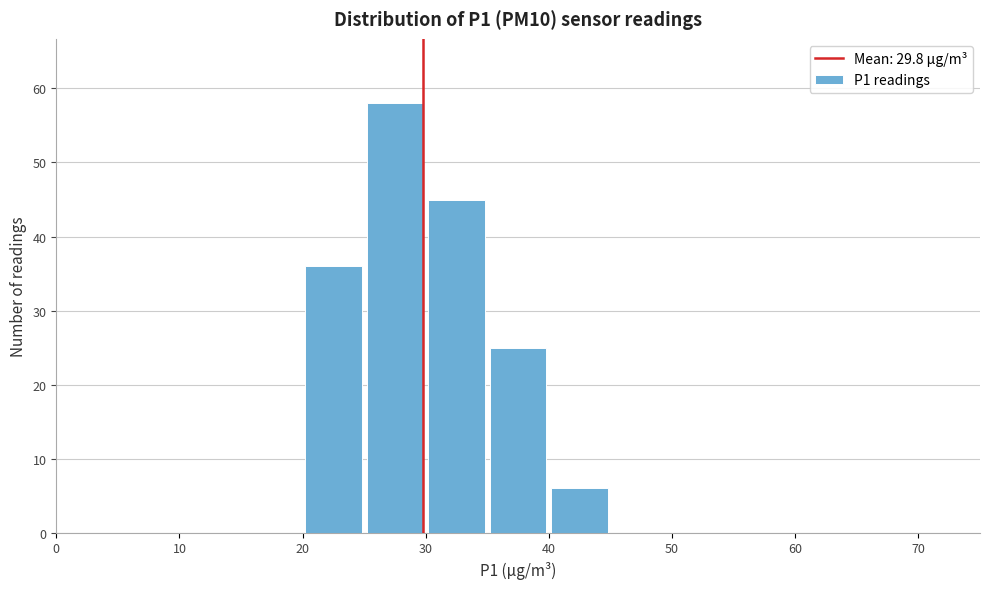

Reading left to right, transcribe this chart: for each bar, give the range it covers on the x-axis and its height. The values are not printed on the chart, so give them approximately, as read against the axis.

0 to 5: 0
5 to 10: 0
10 to 15: 0
15 to 20: 0
20 to 25: 36
25 to 30: 58
30 to 35: 45
35 to 40: 25
40 to 45: 6
45 to 50: 0
50 to 55: 0
55 to 60: 0
60 to 65: 0
65 to 70: 0
70 to 75: 0